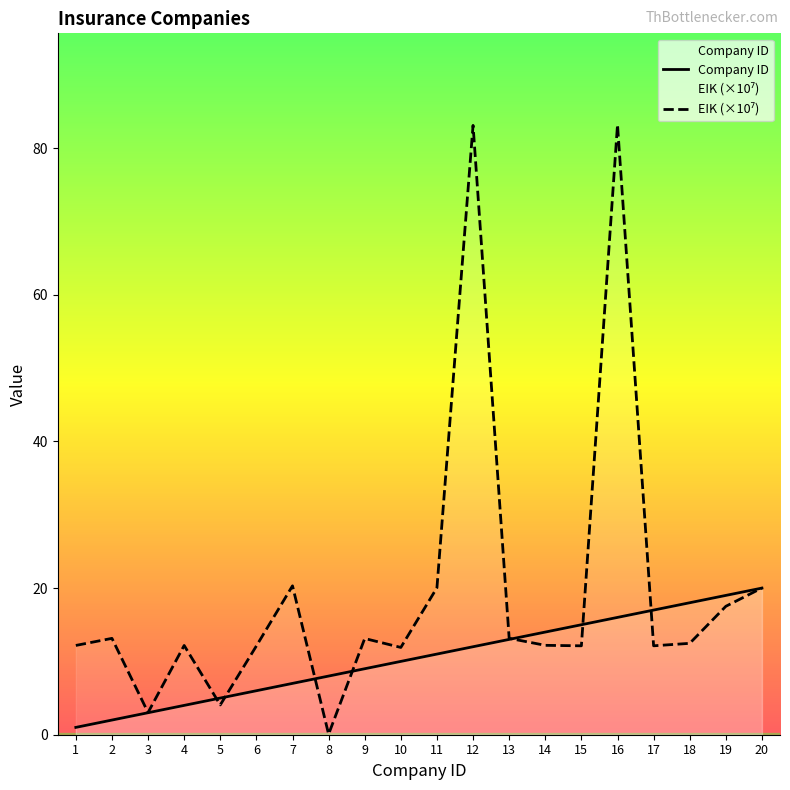

What is the value of the EIK (×10⁷) point at the 5th from the left?

4.1